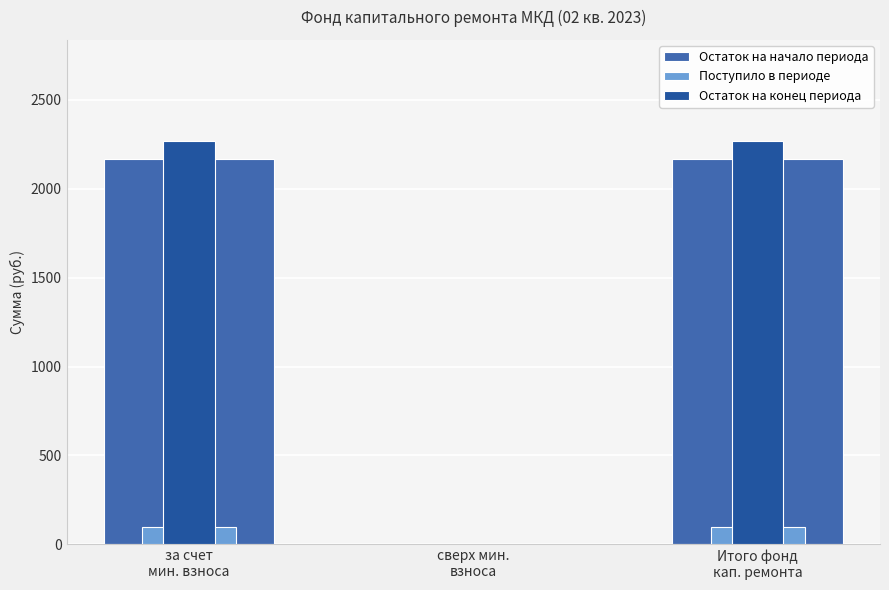

Reading left to right, extract all data points from this chart.

Остаток на начало периода: за счет
мин. взноса=2168.4	сверх мин.
взноса=0.0	Итого фонд
кап. ремонта=2168.4
Поступило в периоде: за счет
мин. взноса=100.2	сверх мин.
взноса=0.0	Итого фонд
кап. ремонта=100.2
Остаток на конец периода: за счет
мин. взноса=2268.6	сверх мин.
взноса=0.0	Итого фонд
кап. ремонта=2268.6